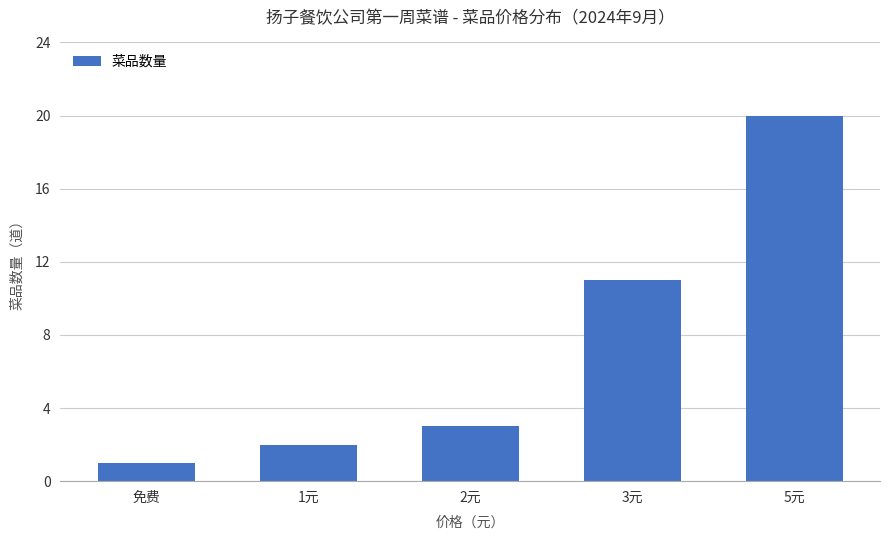

Which label corresponds to the smallest value in the chart?

免费